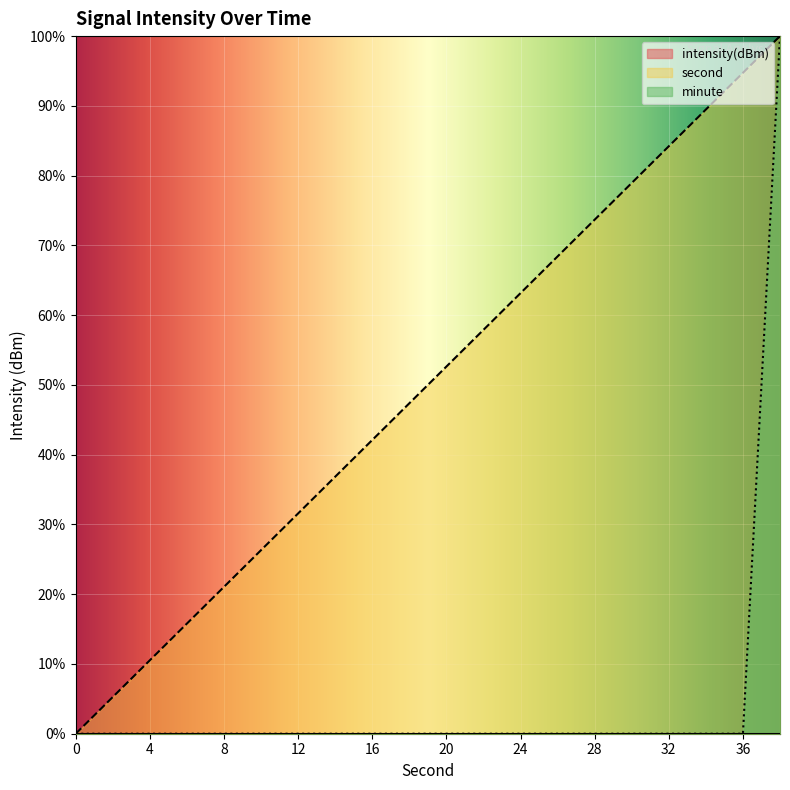

The second series shows 10.5 at 4. True or false?

True